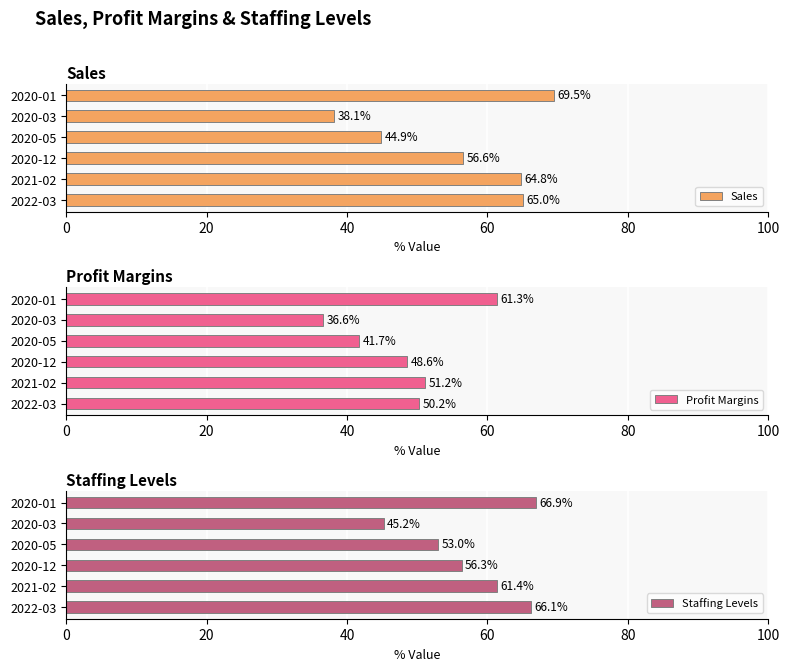

Which category has the highest value in the Staffing Levels series?

2020-01